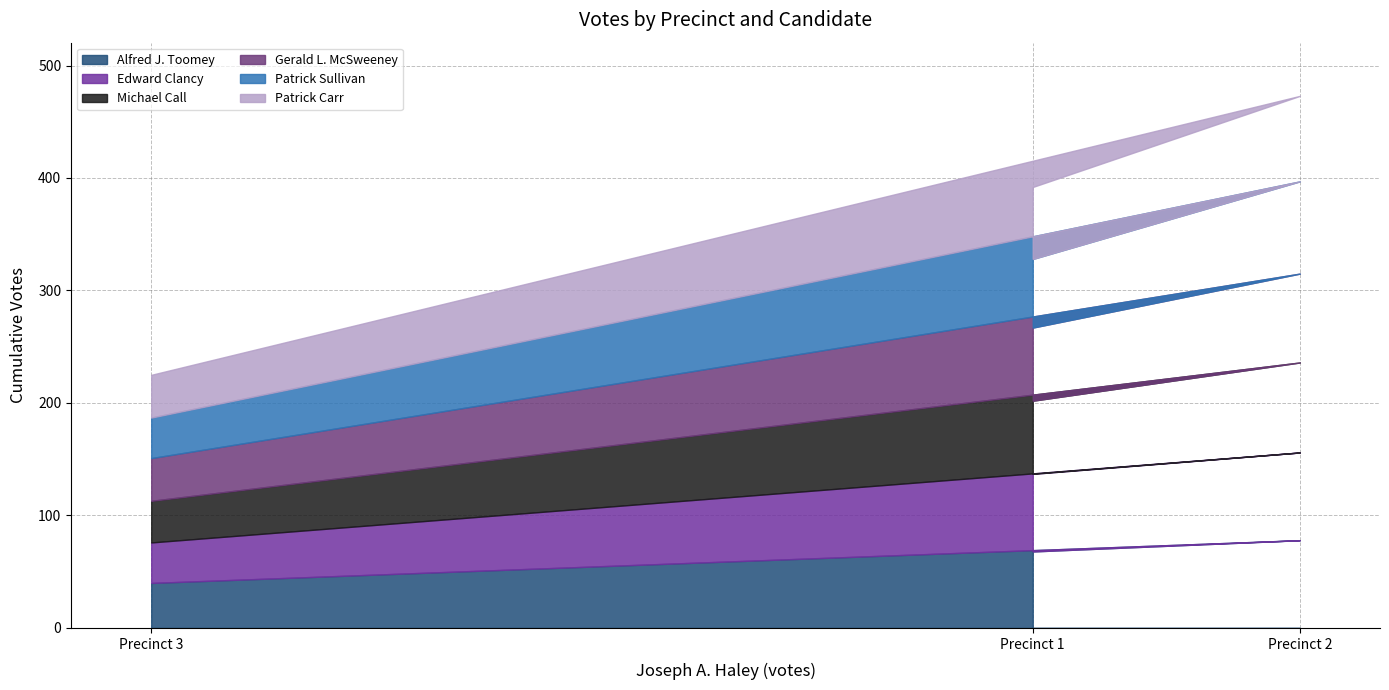

Which label corresponds to the largest value in the chart?

Precinct 2